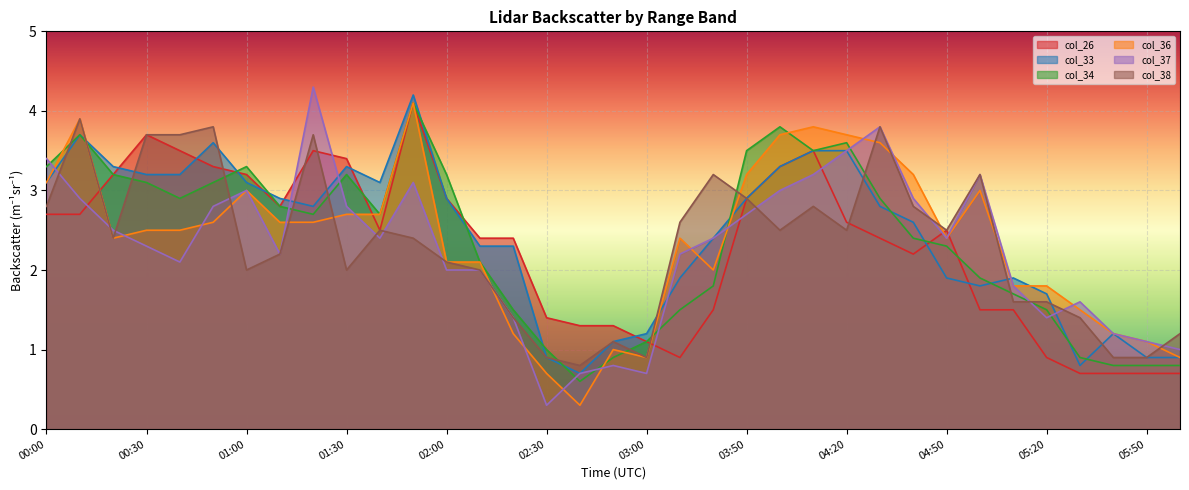

Is it true that col_33 equals 0.6 at 01:20?

False